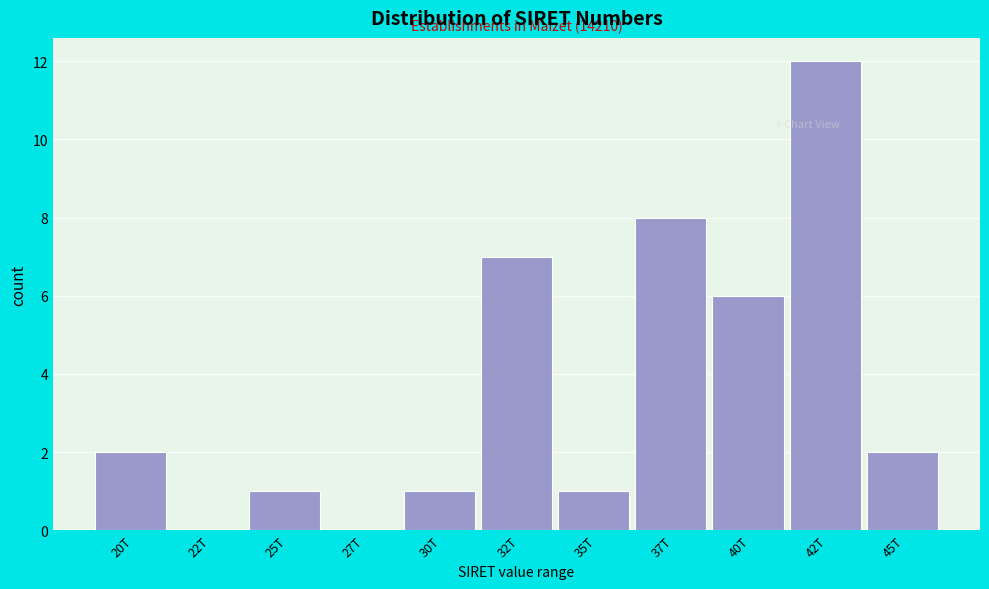

Reading left to right, extract all data points from this chart.

20T=2	22T=0	25T=1	27T=0	30T=1	32T=7	35T=1	37T=8	40T=6	42T=12	45T=2